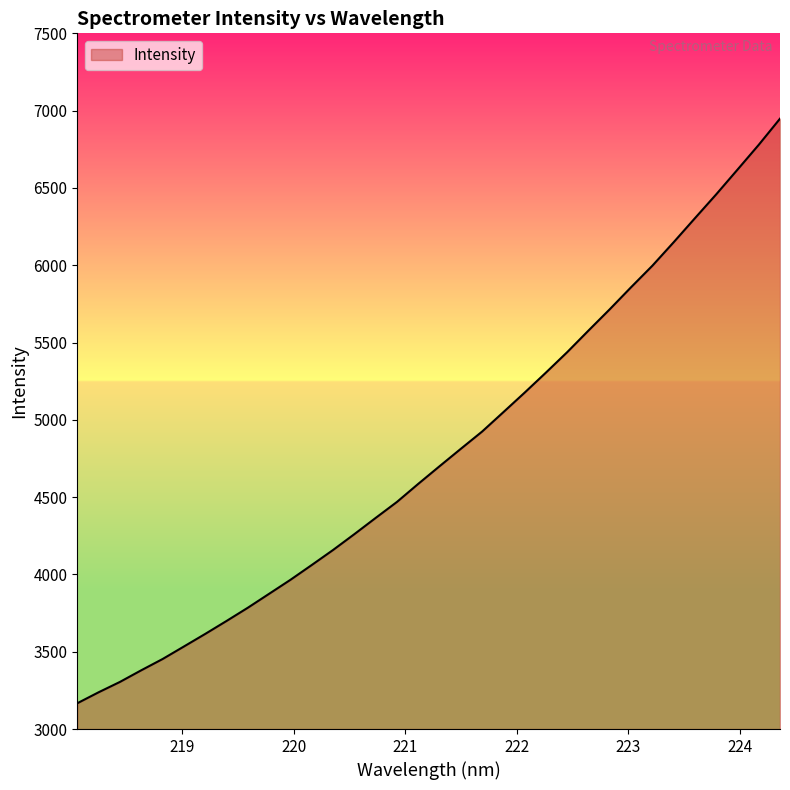

How many lines are shown in the chart?

1